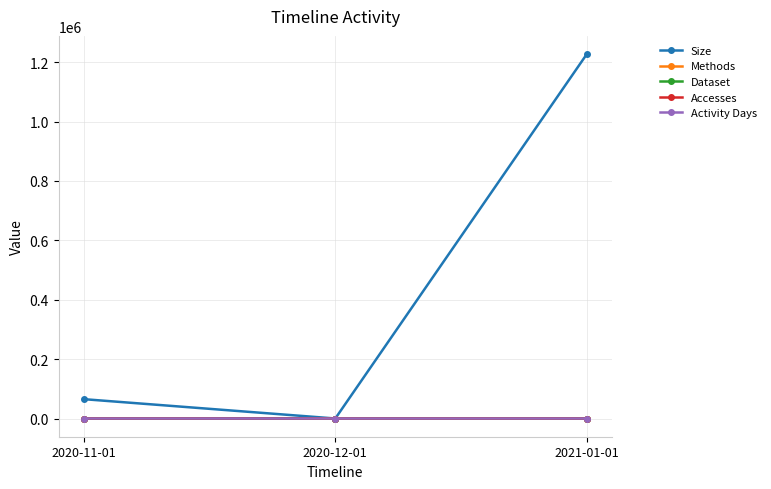

How many data points in Dataset are less than 1?

1